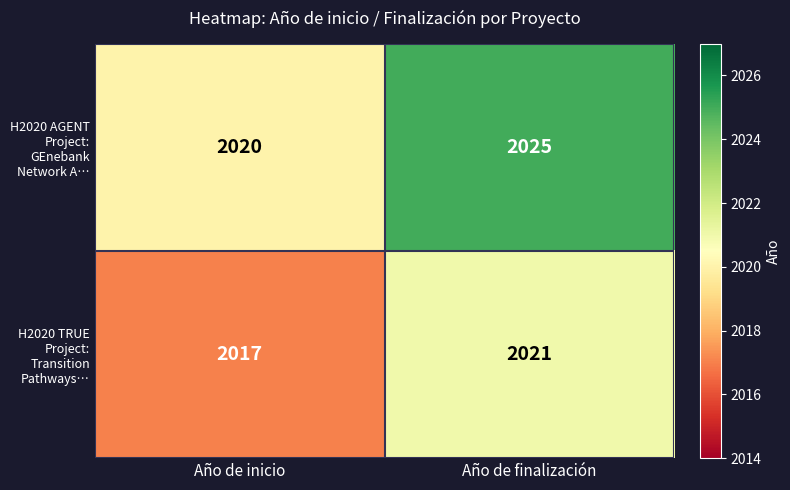

What is the total value across all series at Año de finalización?

4046